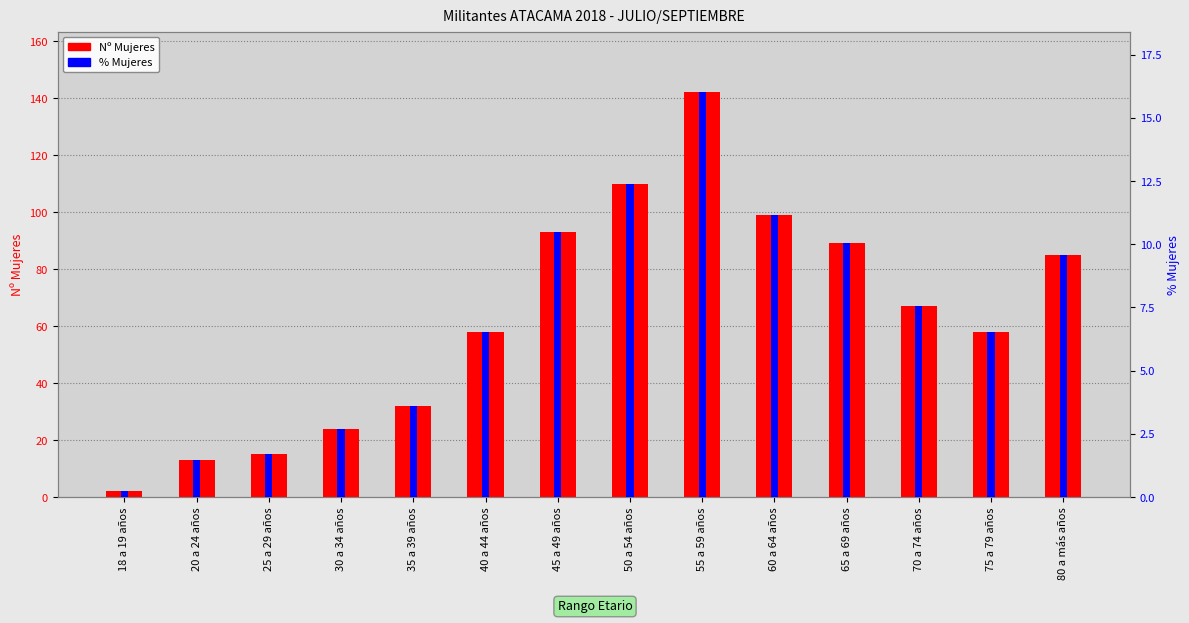

What is the minimum value for Nº Mujeres?

2.0